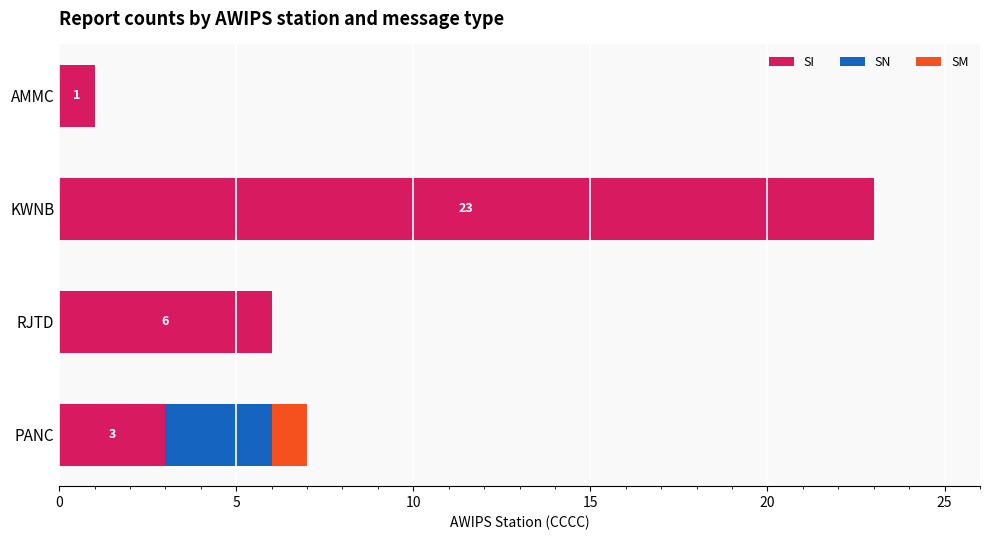

At which category is the sum across all series the highest?

KWNB